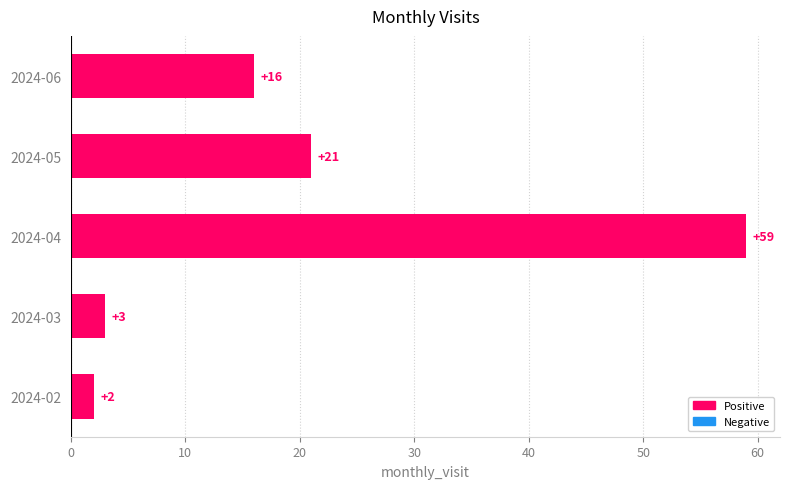

What is the greatest value displayed?

59